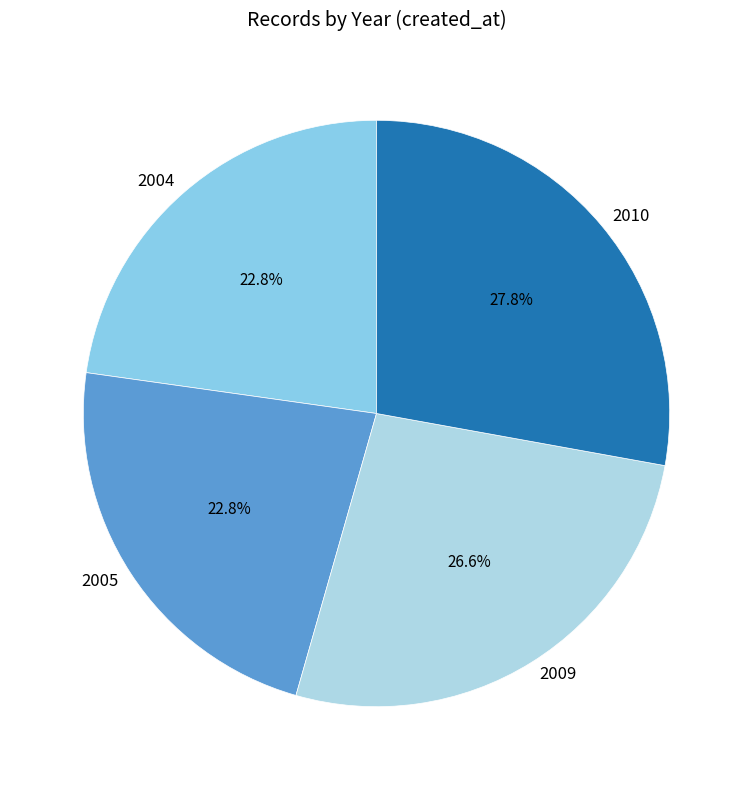

Which category has the biggest portion of the pie?

2010